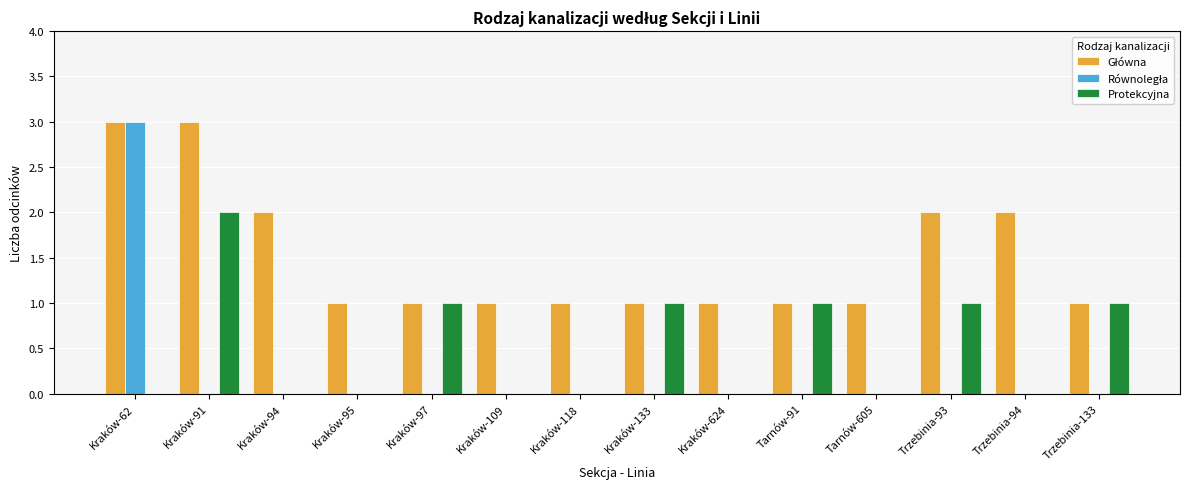

At which category is the sum across all series the highest?

Kraków-62